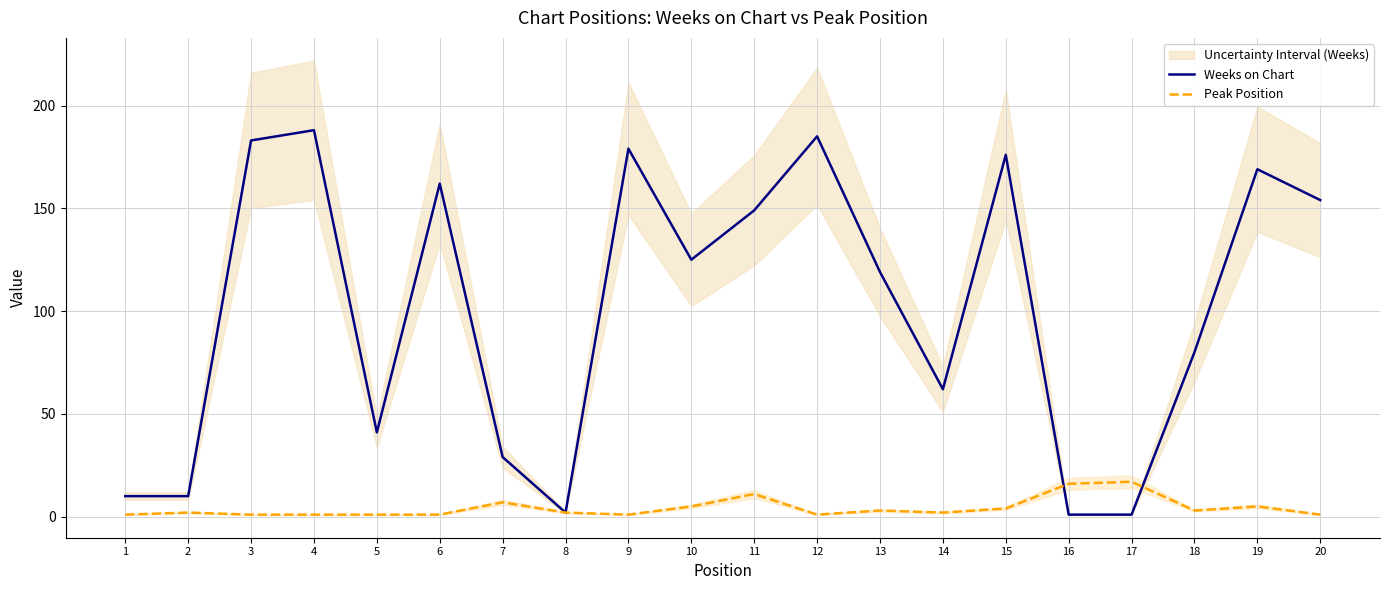

At which label is Weeks on Chart closest to 94?

18